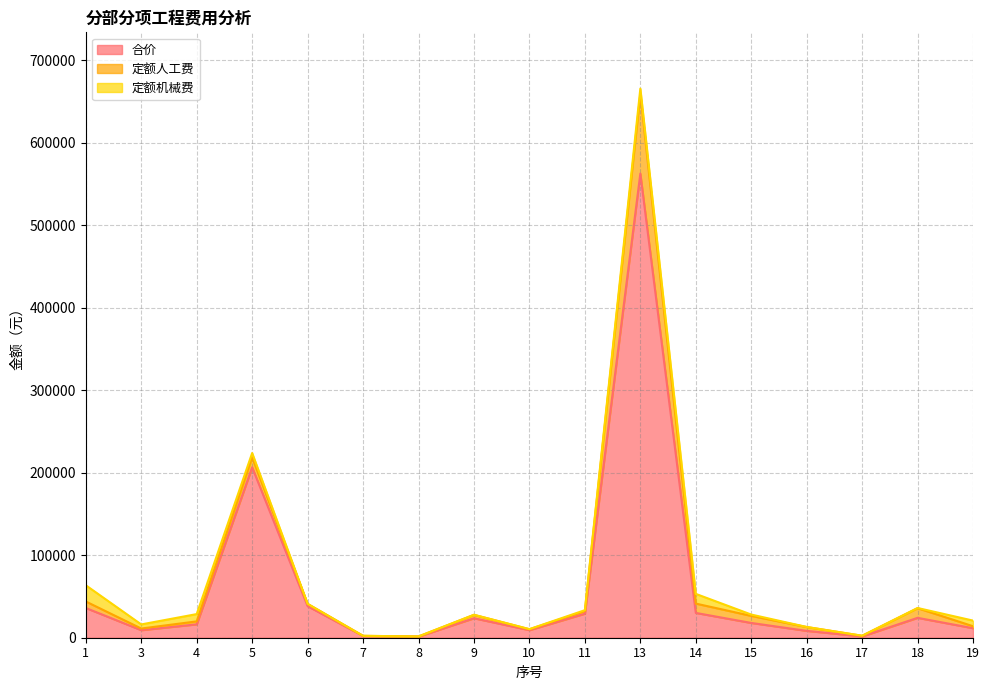

Count the number of categories in the chart.

17